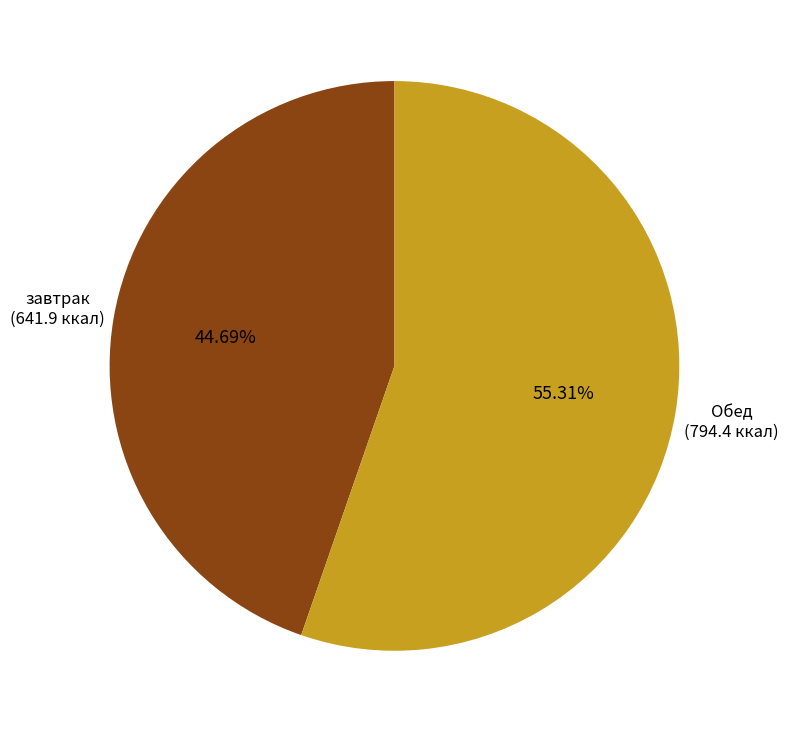

Is there a majority slice in this chart?

Yes